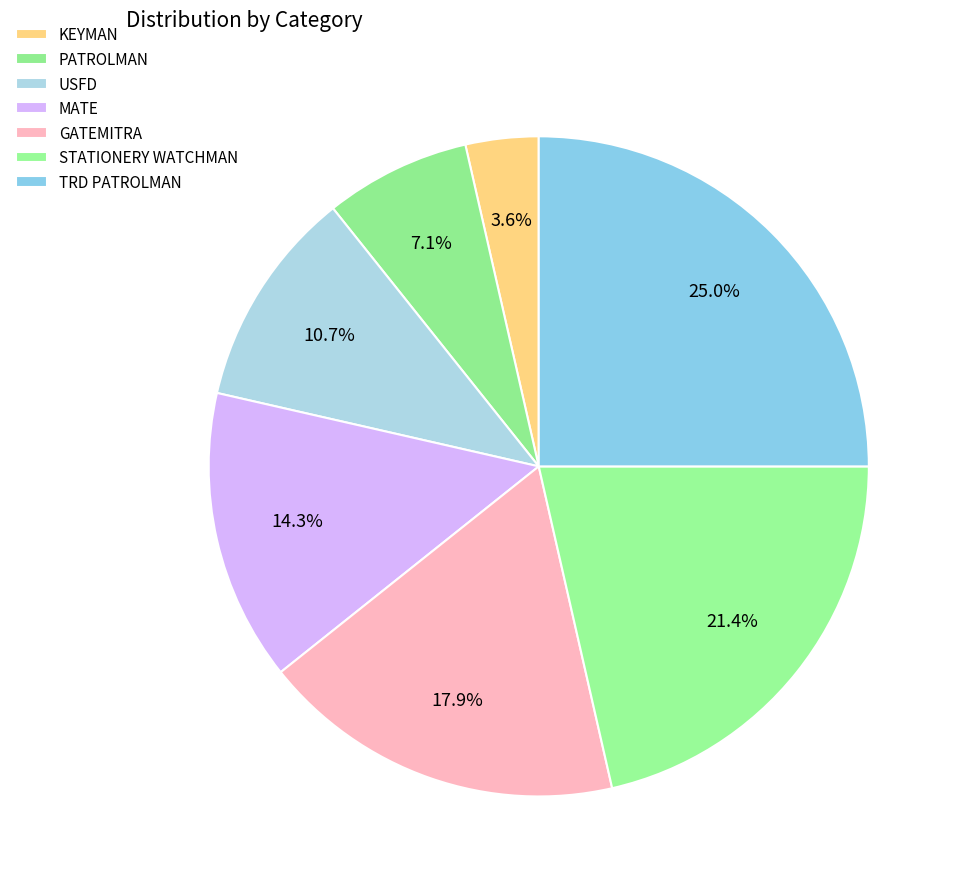

Count the number of slices in the pie.

7